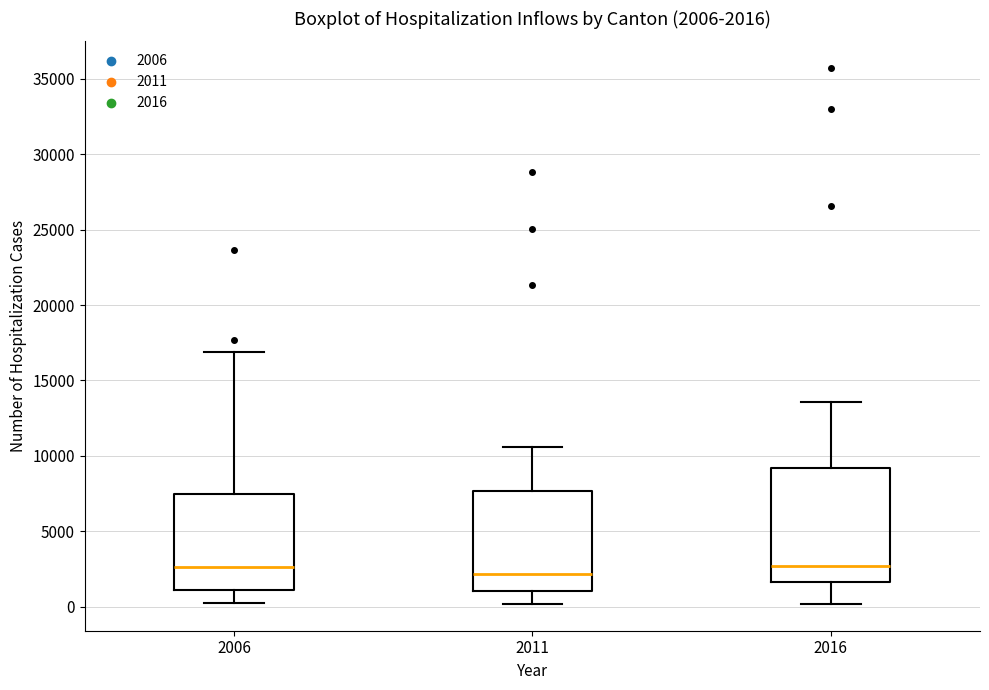

Comparing the boxes themselves (not the whiskers), which one is the tallest?

2016